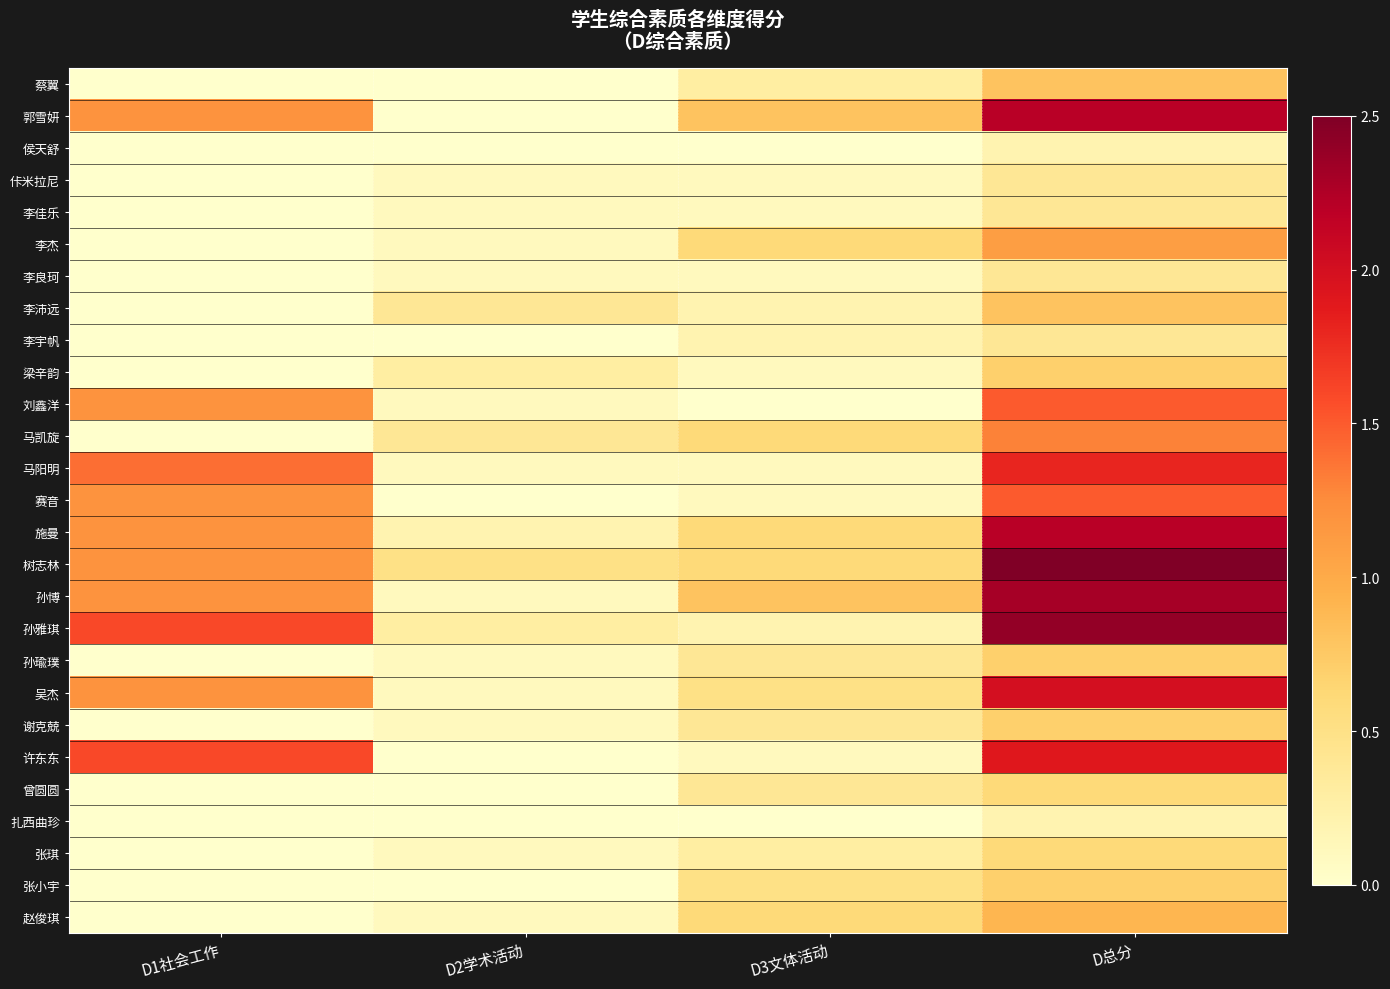

At how many categories does at least one series exceed 1?

2